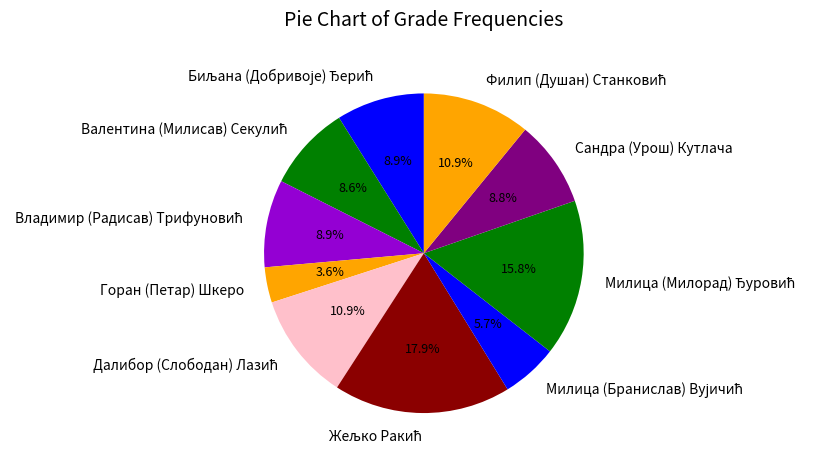

Which slice is the smallest?

Горан (Петар) Шкеро